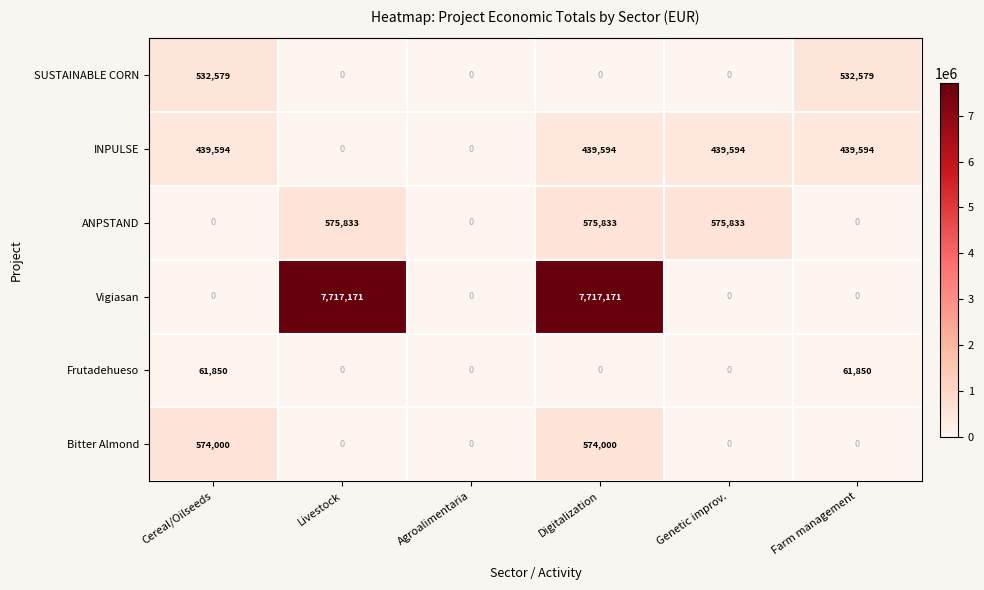

What value does the SUSTAINABLE CORN series have at Farm management?

532579